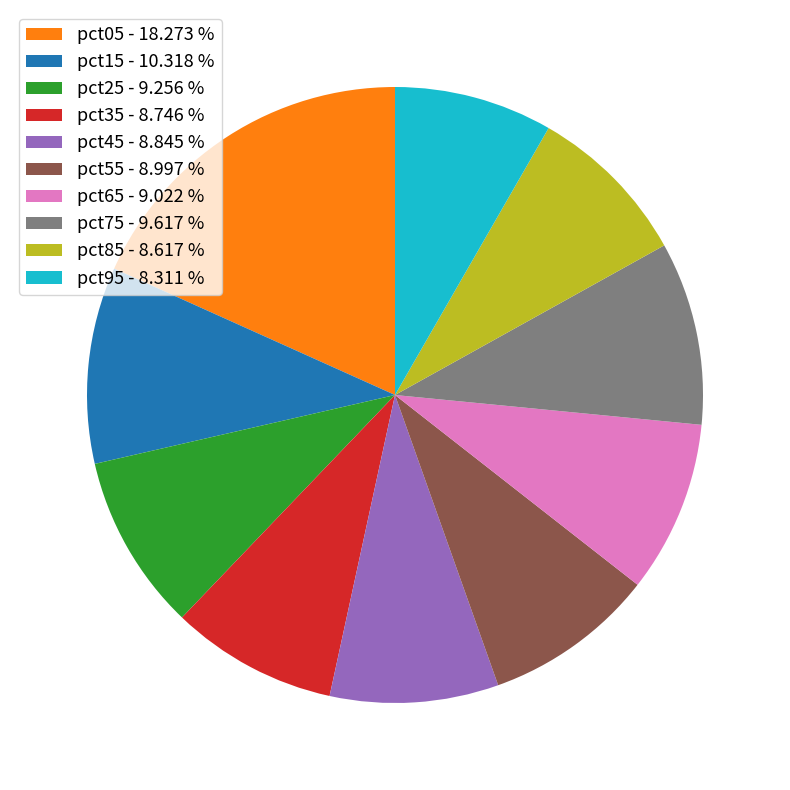

Is pct65 - 9.022 % the majority of the pie?

No